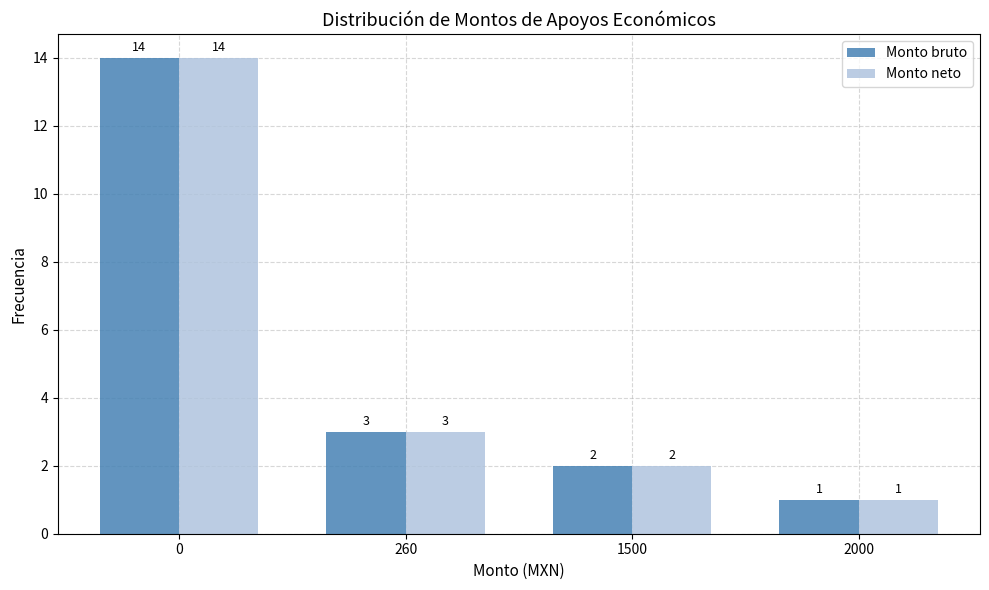

What is the difference between the Monto neto values at 260 and 1500?

1